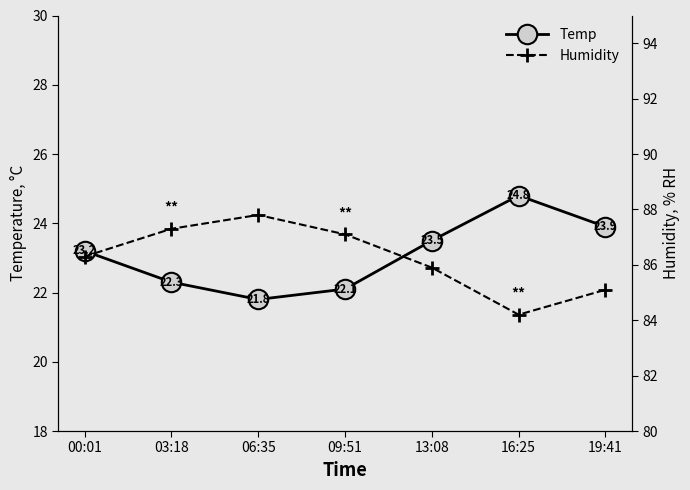

Rank the series at 06:35 from highest to lowest value.

Humidity, Temp